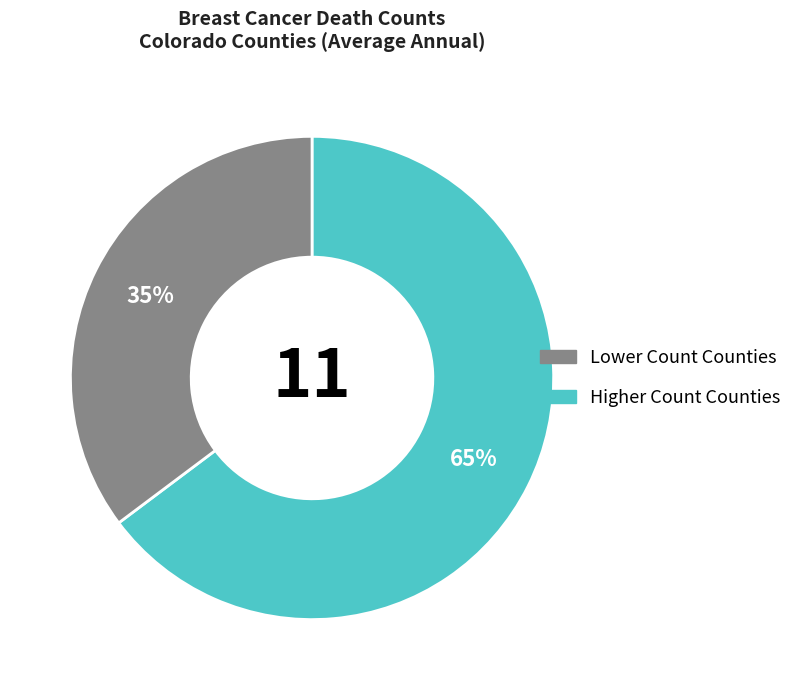

Count the number of slices in the pie.

2